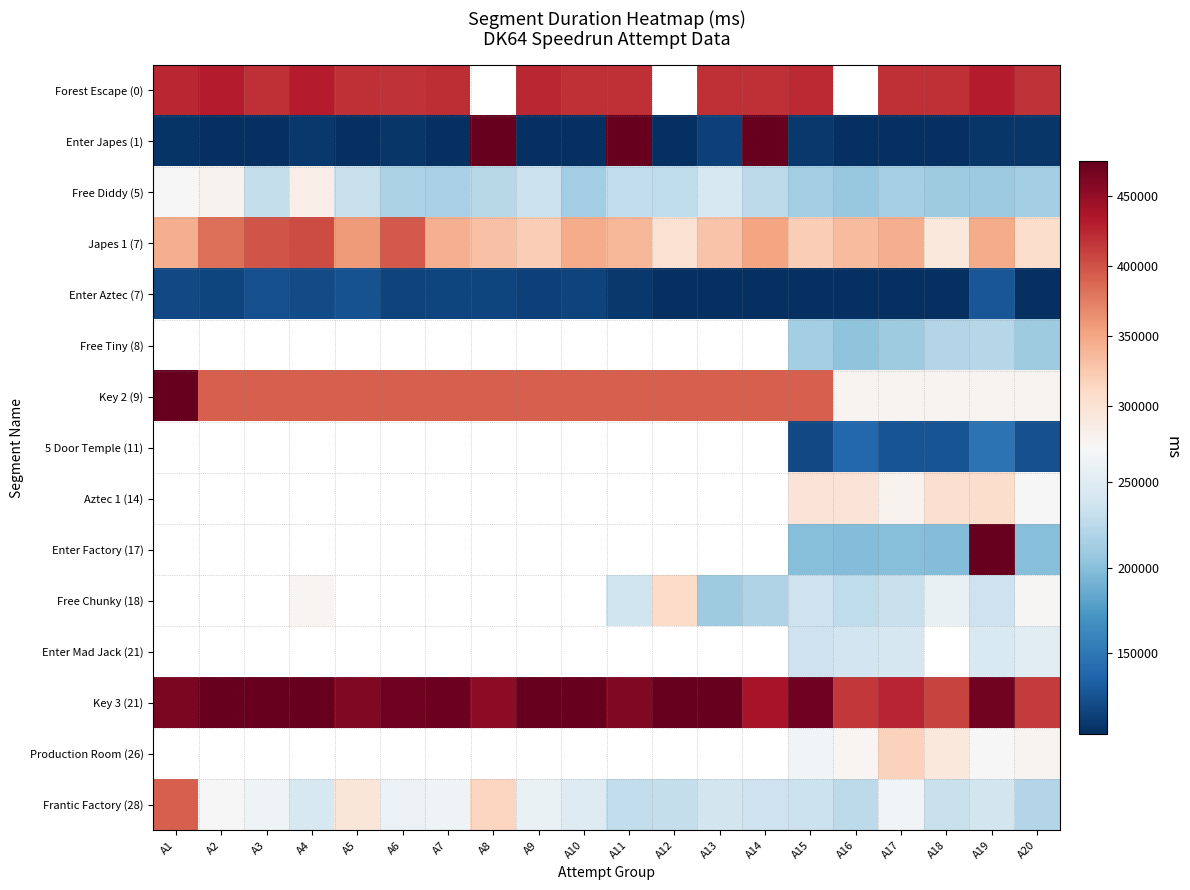

What is the highest value of the Key 2 (9) series?

514350.0